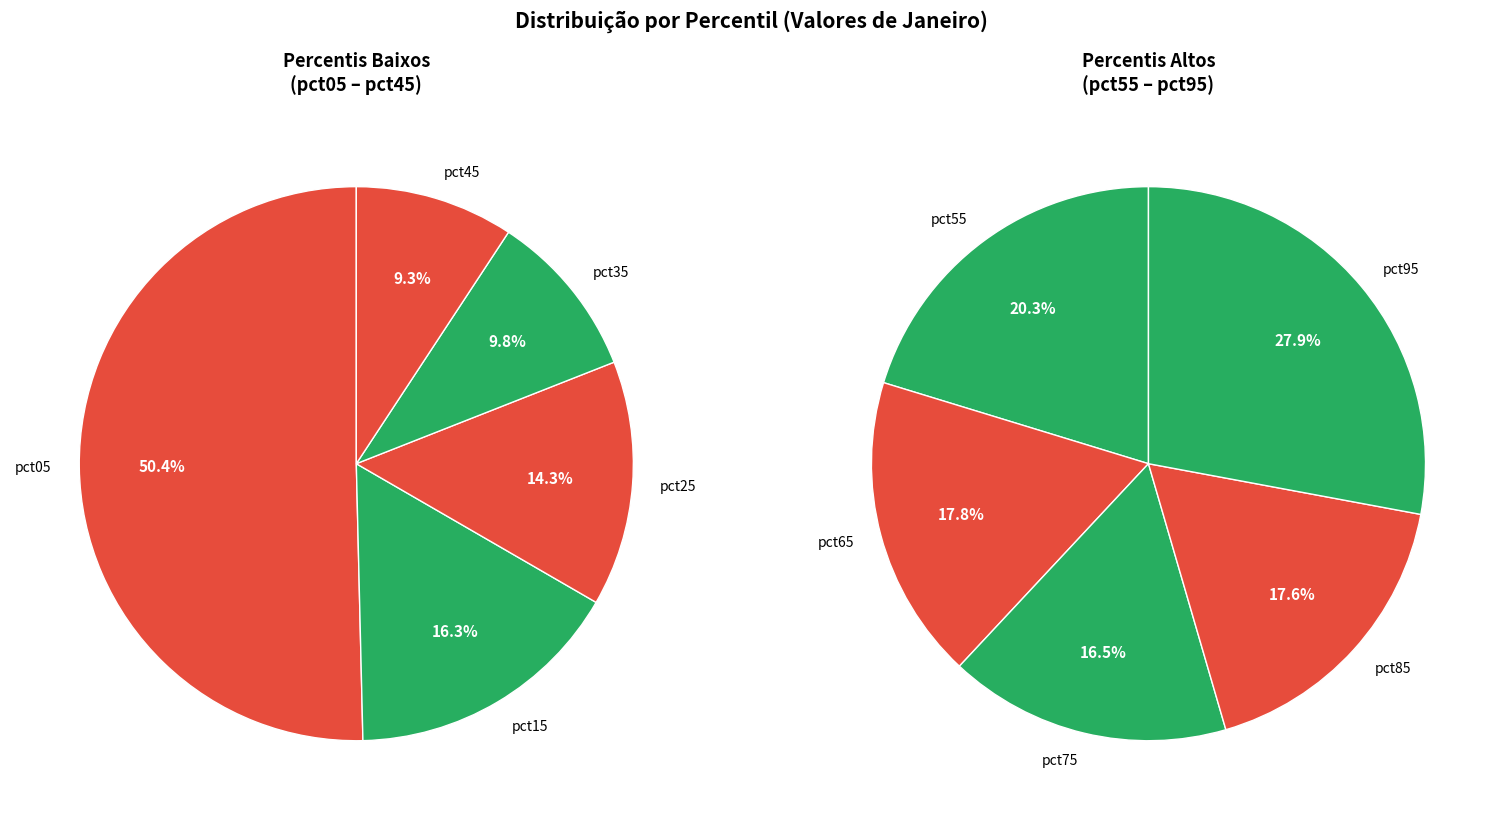

Between pct05 and pct15, which is larger?

pct05